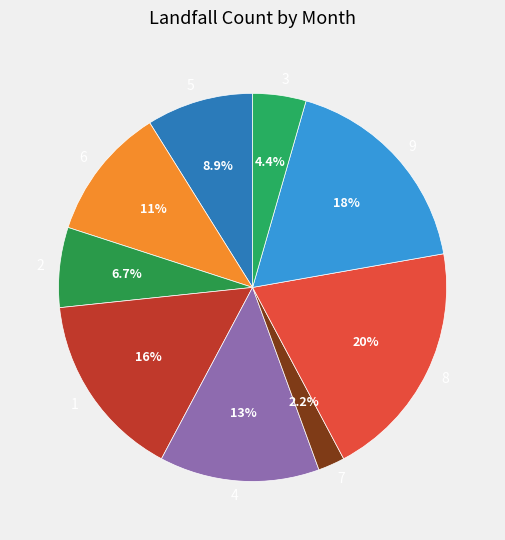

What percentage do 1 and 8 together represent?

35.6%